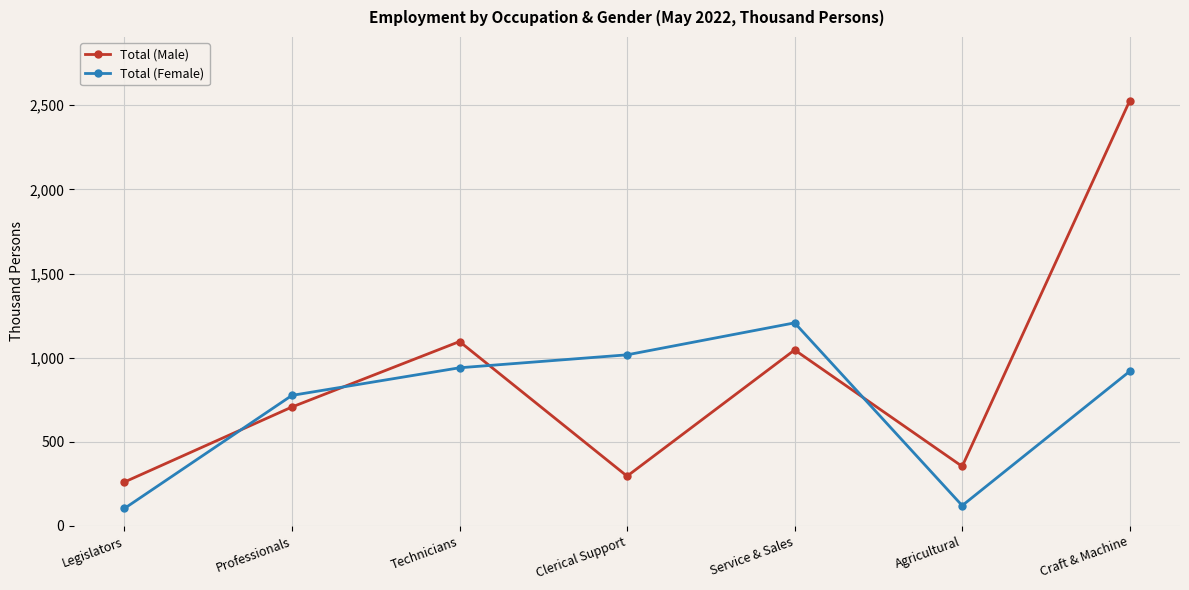

Where is Total (Female) nearest to the value 655?

Professionals